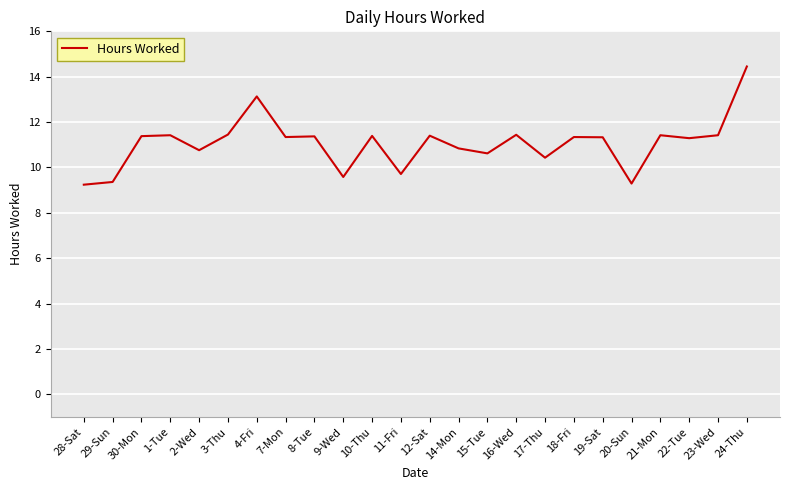

What is the difference between the second highest and minimum values?

3.9